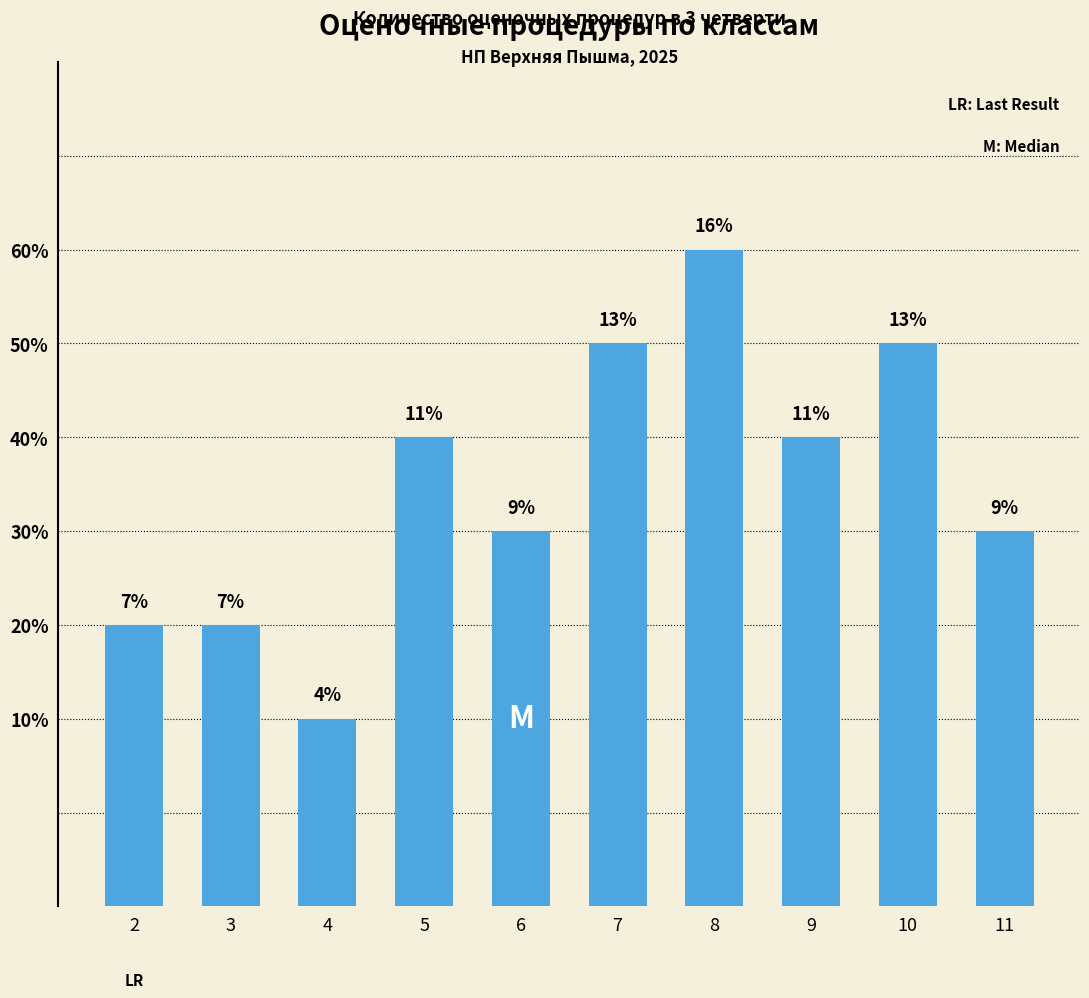

Where does the data first go above 5?

7